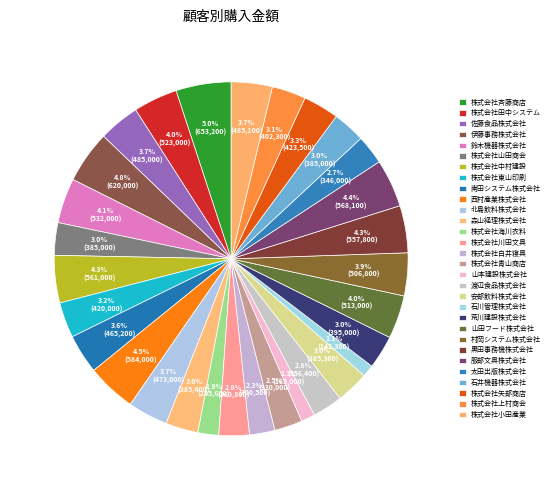

How many segments does this pie chart have?

30